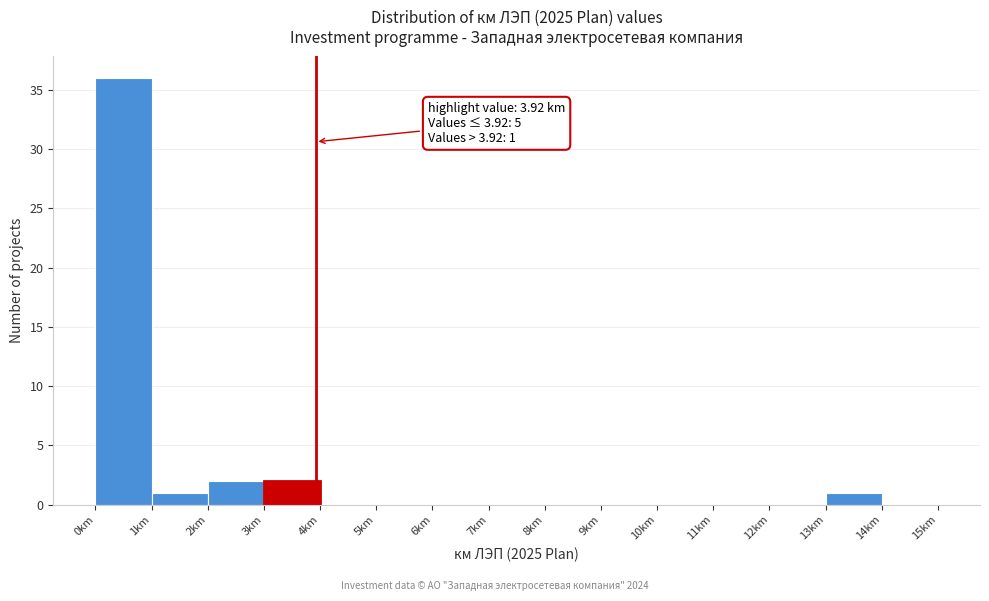

Which range on the x-axis has the tallest bar?

0 to 1